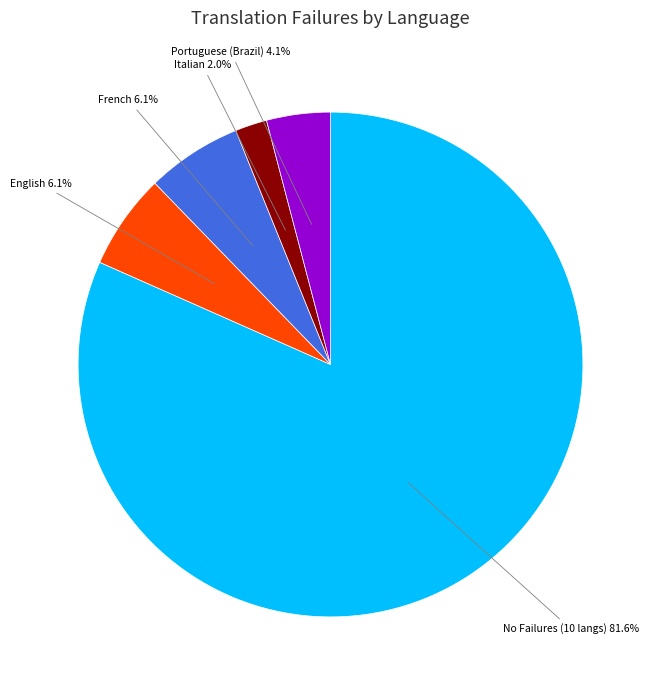

To the nearest percent, what is the average slice percentage?

20%